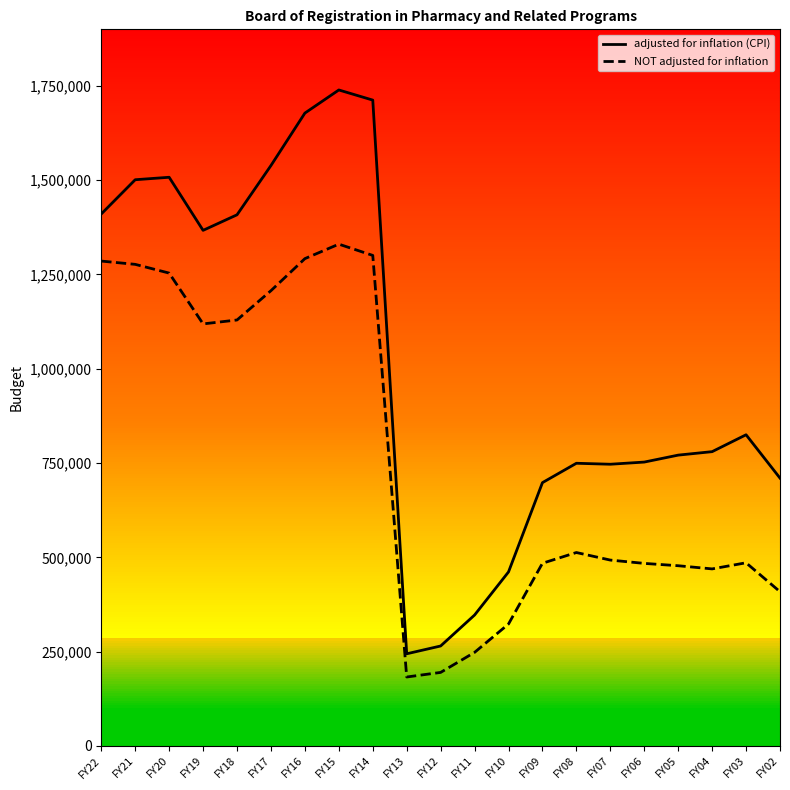

What is the difference between the maximum and minimum values in the NOT adjusted for inflation series?

1147754